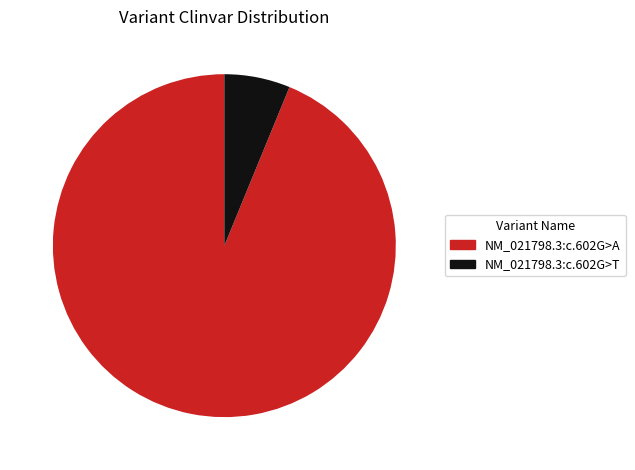

What is the ratio of the value at NM_021798.3:c.602G>A to the value at NM_021798.3:c.602G>T?

15.1